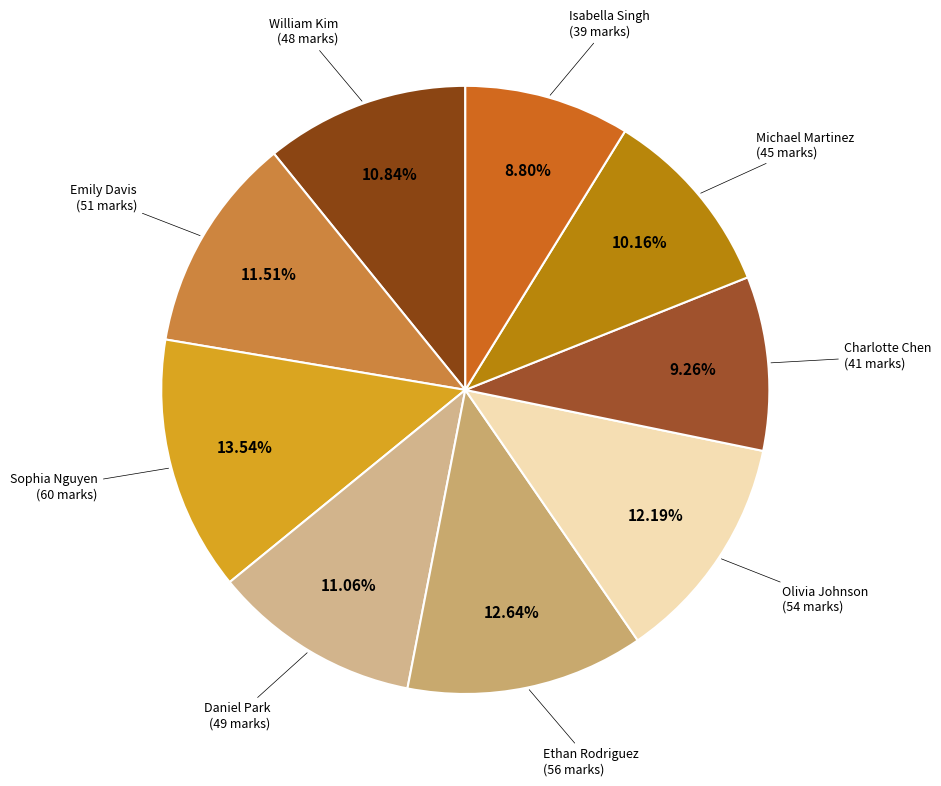

What is the largest slice in the pie chart?

Sophia Nguyen